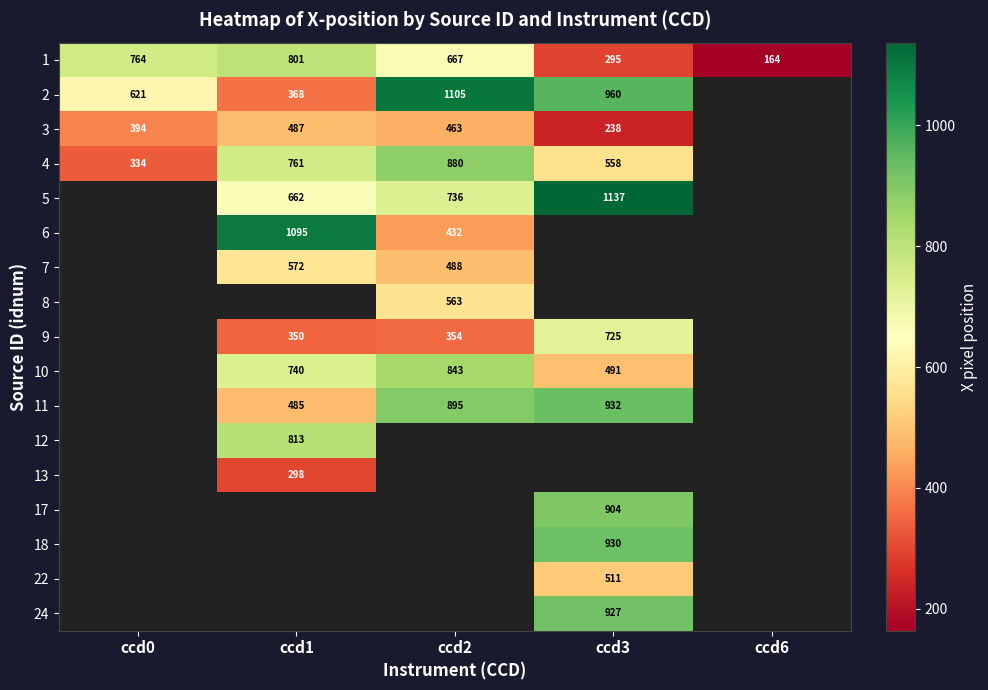

Which series has the widest spread of values?

2